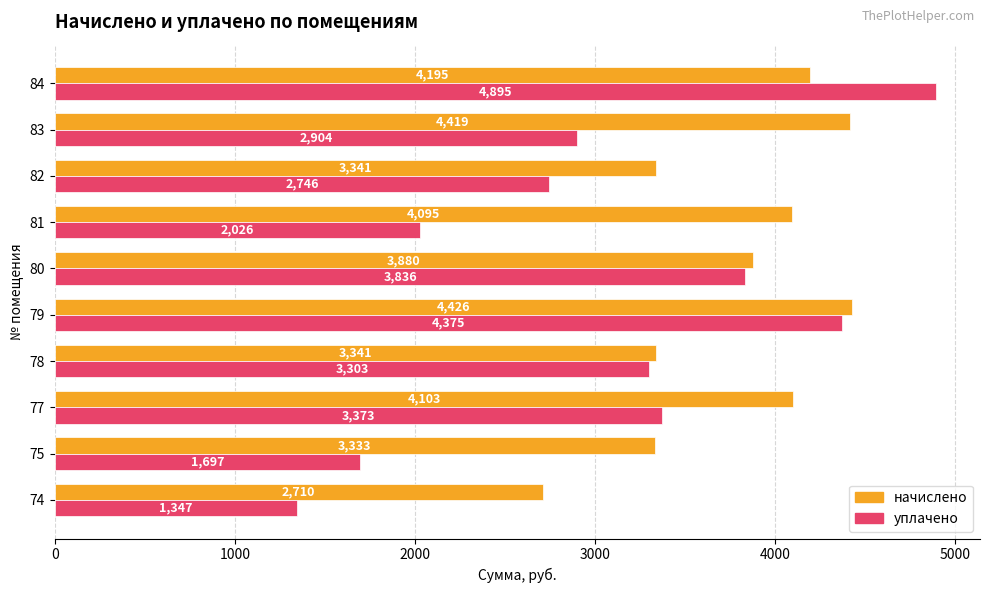

Between 80 and 82, which series saw the biggest shift?

уплачено